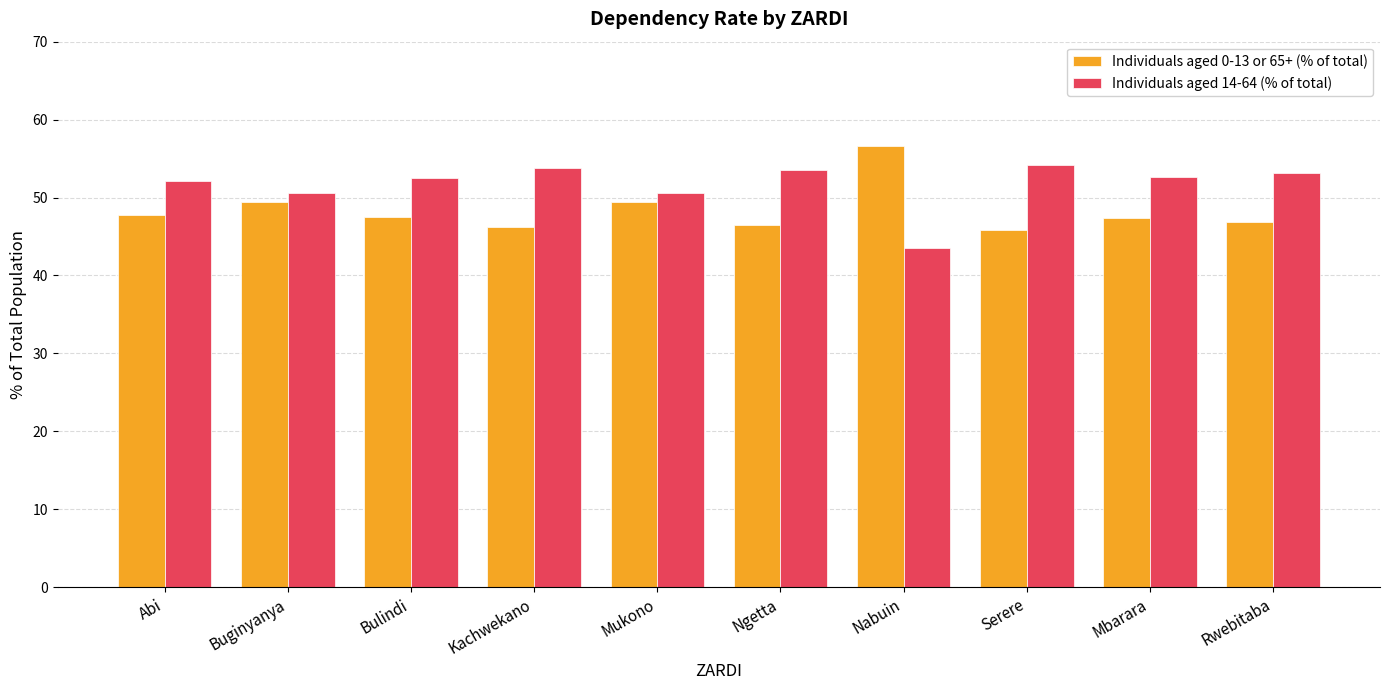

Does the chart contain stacked bars?

No